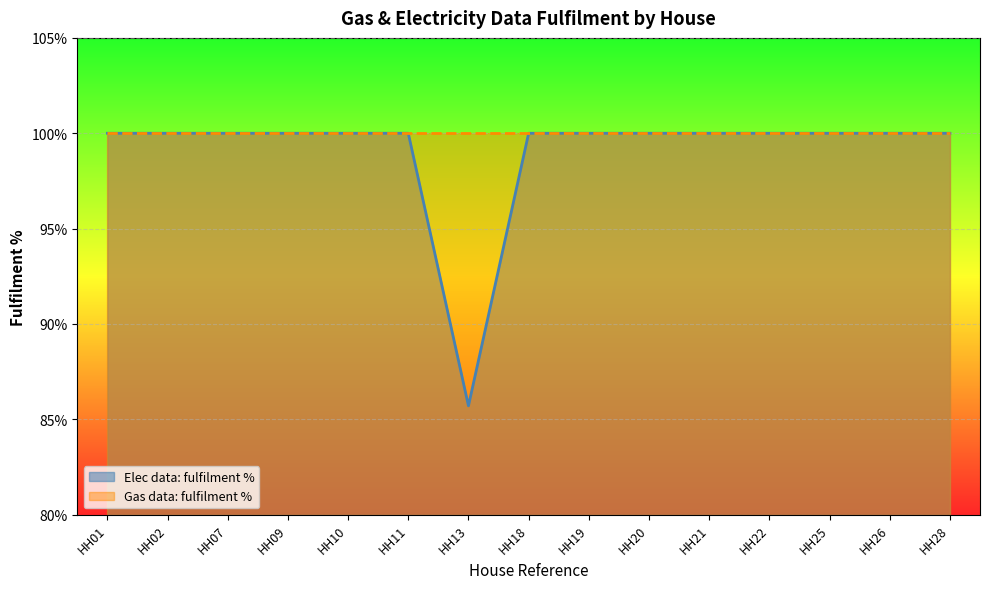

List the labels in order of value, smallest first.

HH13, HH01, HH02, HH07, HH09, HH10, HH11, HH18, HH19, HH20, HH21, HH22, HH25, HH26, HH28